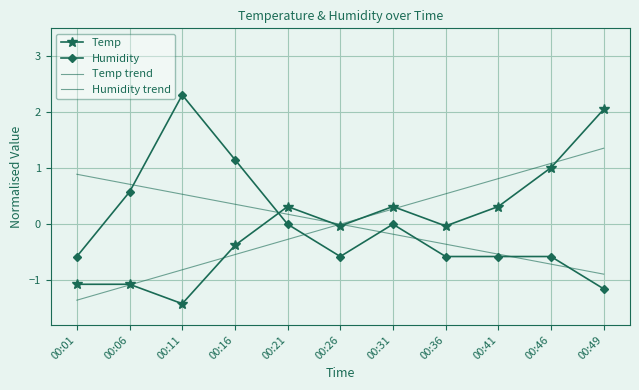

After their last crossing, which series has the higher values: Temp or Humidity?

Temp